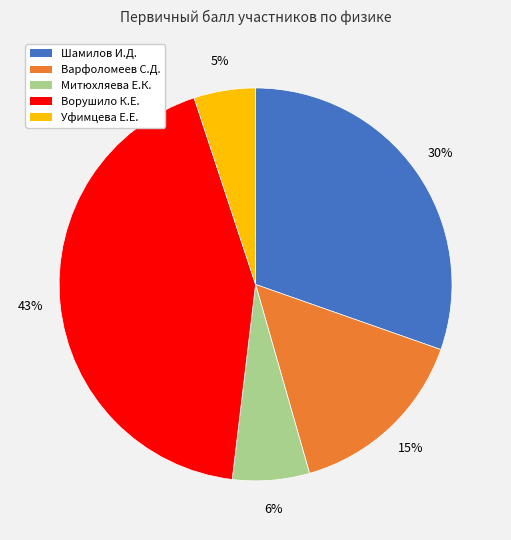

To the nearest percent, what is the average slice percentage?

20%